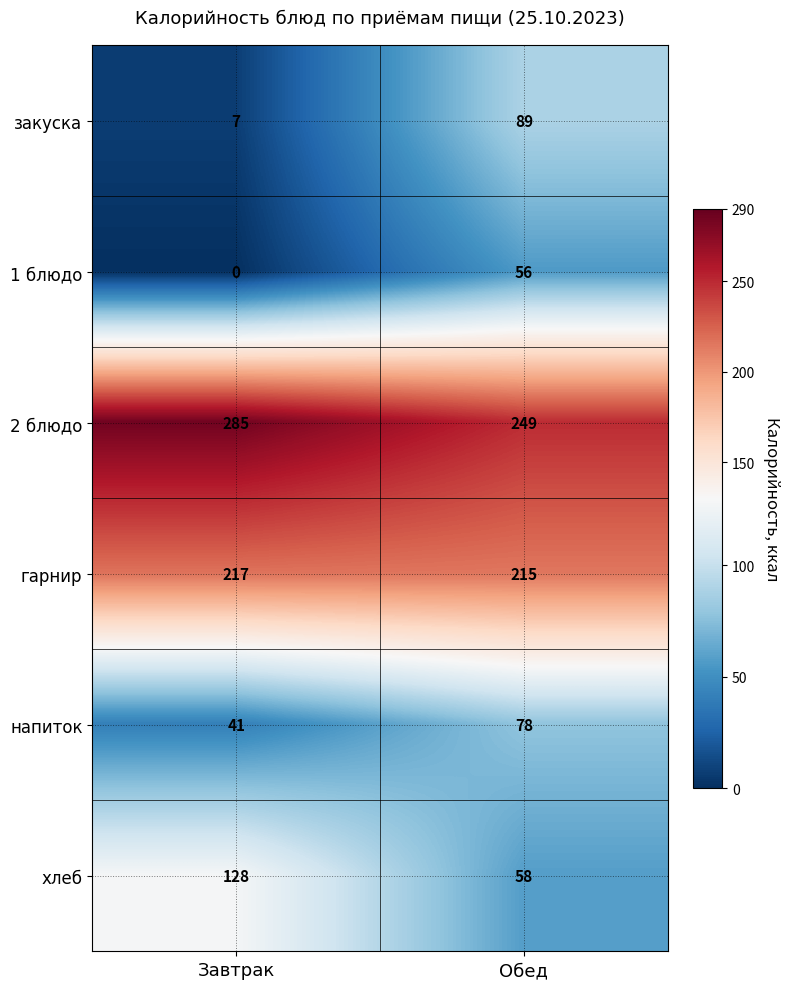

Which series changed the most between Завтрак and Обед?

закуска